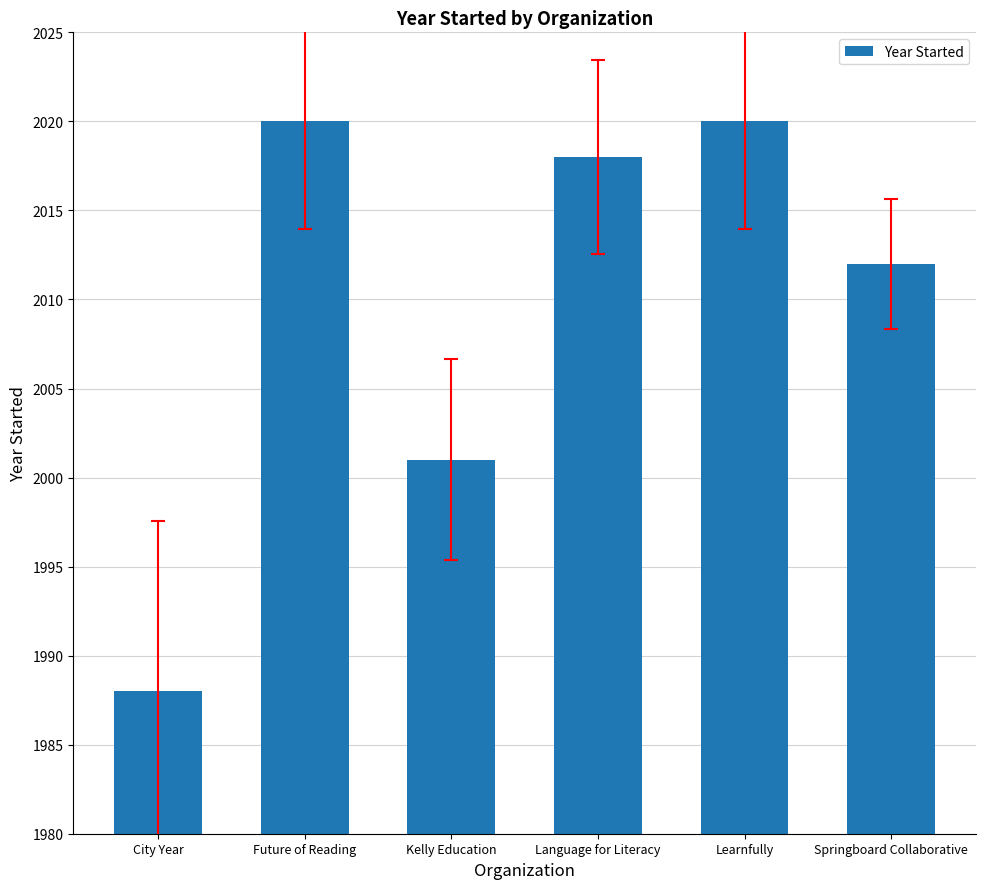

The value at City Year is 674. True or false?

False